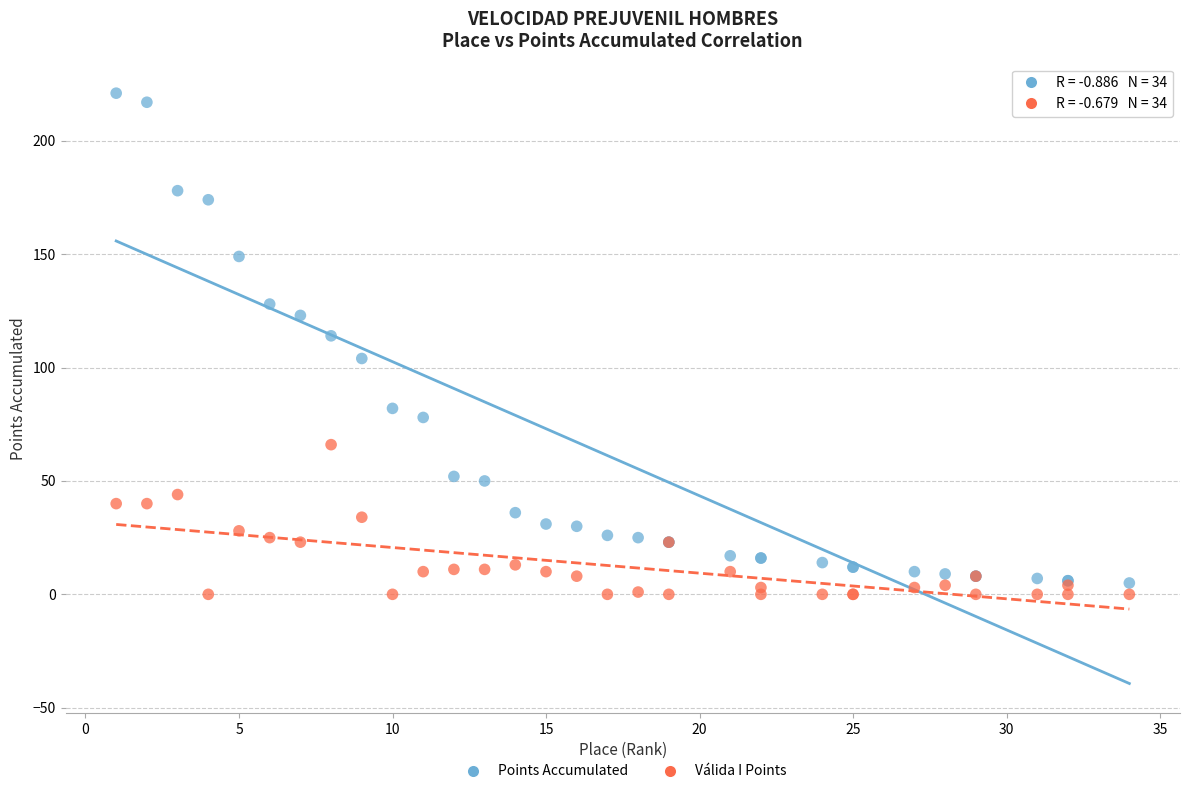

Which series reaches the maximum Y coordinate?

Points Accumulated